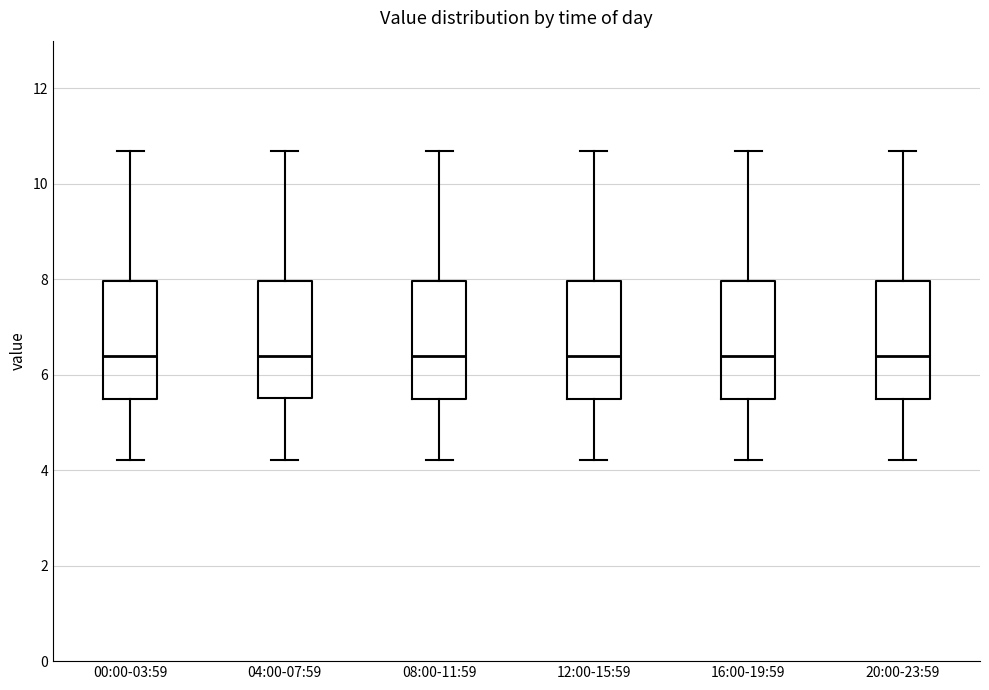

Reading left to right, read every box against the y-axis: the position of its median line, the range the box covers, and the ends of its whiskers. The values are not printed on the chart, so give them approximately, as read against the axis.

00:00-03:59: median 6.4, box 5.6 to 8.0, whiskers 4.2 to 10.6
04:00-07:59: median 6.4, box 5.6 to 8.0, whiskers 4.2 to 10.6
08:00-11:59: median 6.4, box 5.6 to 8.0, whiskers 4.2 to 10.6
12:00-15:59: median 6.4, box 5.6 to 8.0, whiskers 4.2 to 10.6
16:00-19:59: median 6.4, box 5.6 to 8.0, whiskers 4.2 to 10.6
20:00-23:59: median 6.4, box 5.6 to 8.0, whiskers 4.2 to 10.6